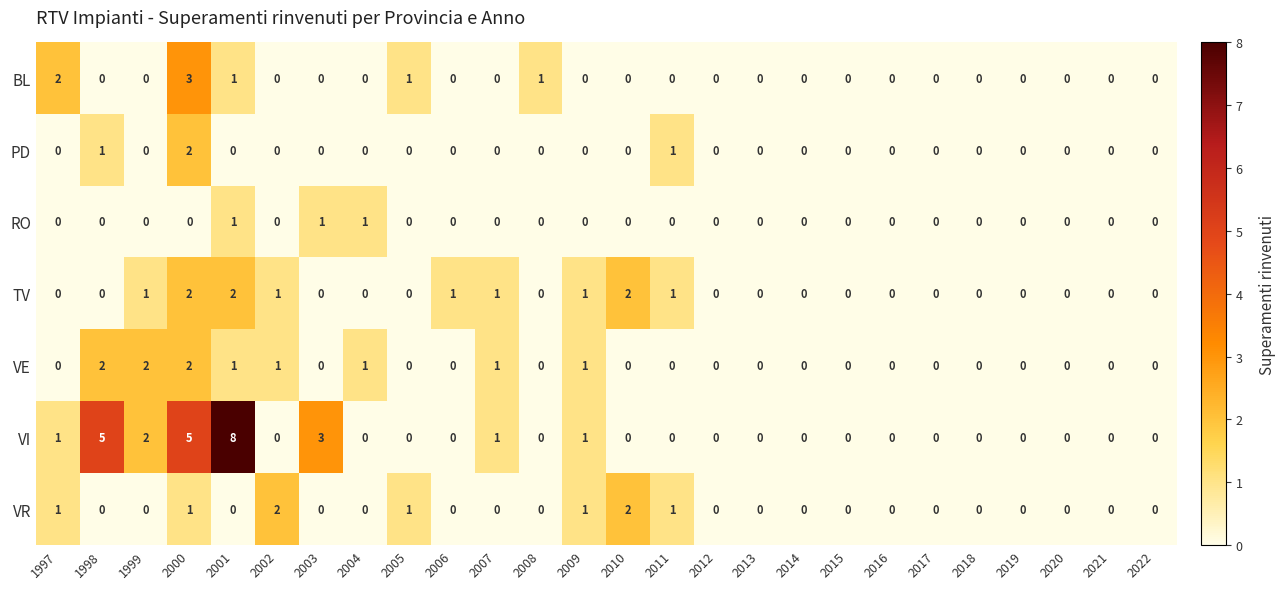

Which category has the highest value across all series?

2001